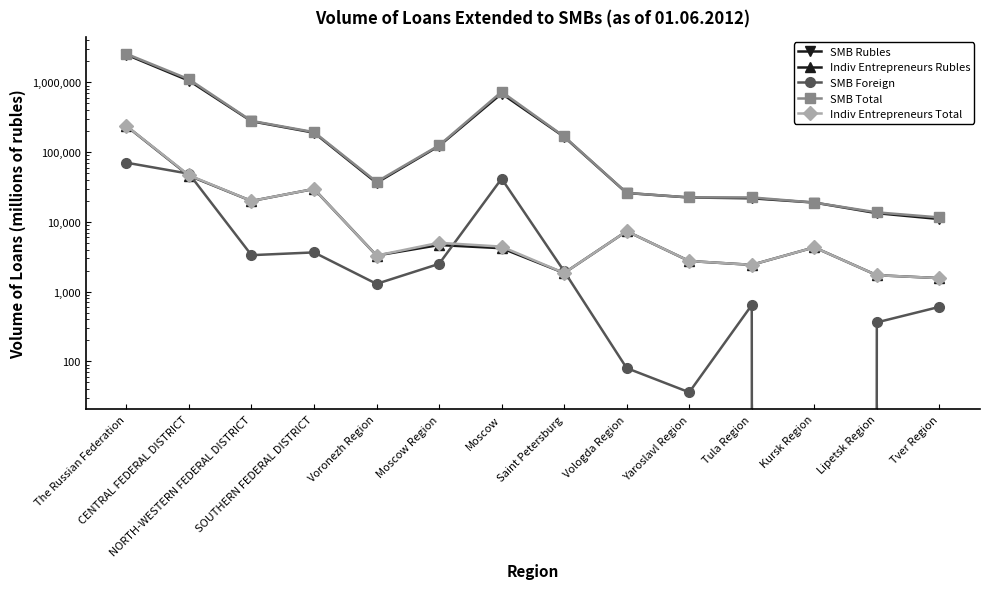

What is the total value across all series at Tula Region?

49694